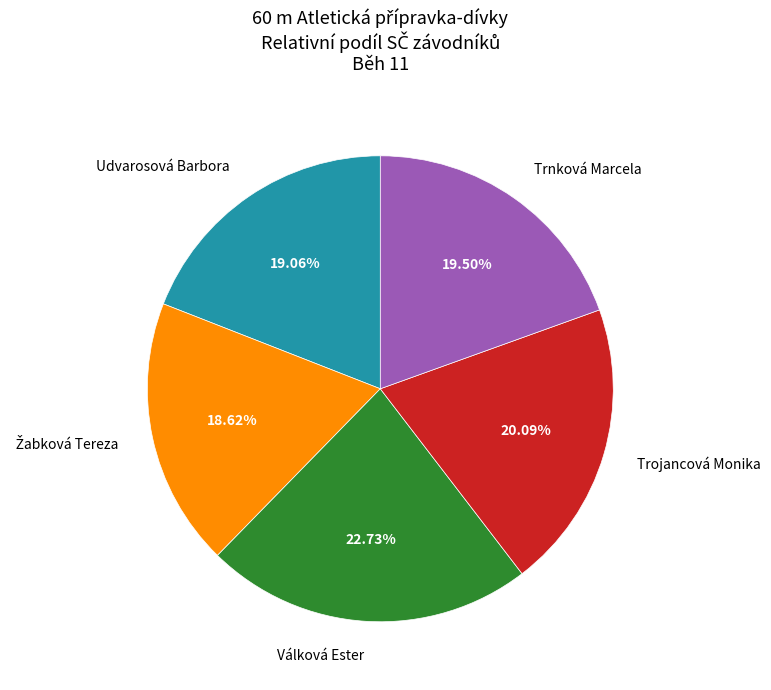

The Válková Ester slice represents 30% of the pie. True or false?

False